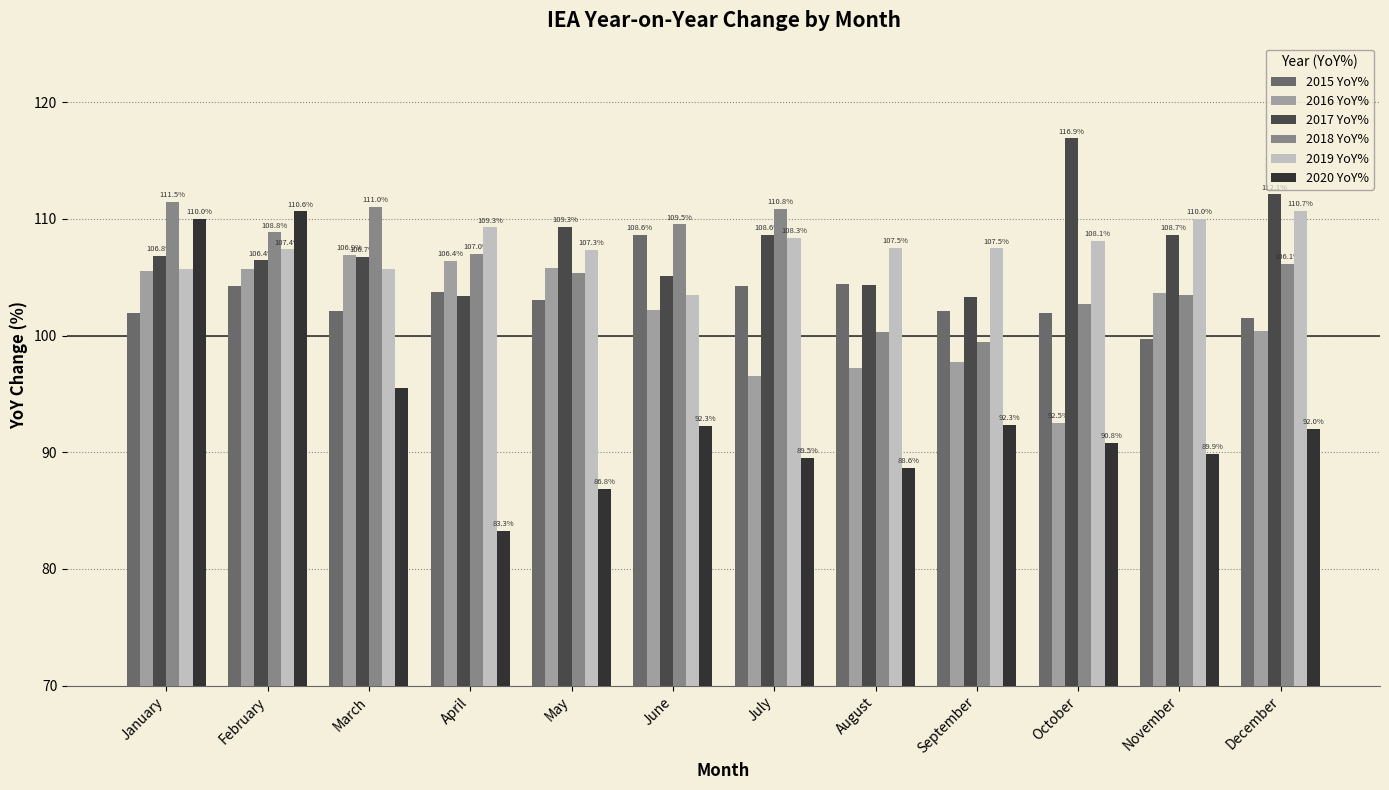

What are all the series names shown in the legend?

2015 YoY%, 2016 YoY%, 2017 YoY%, 2018 YoY%, 2019 YoY%, 2020 YoY%